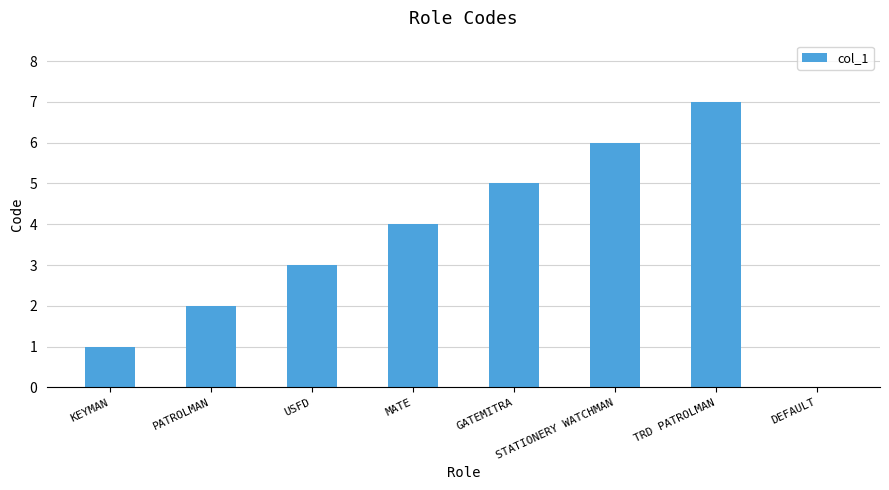

How many positive values are there?

7